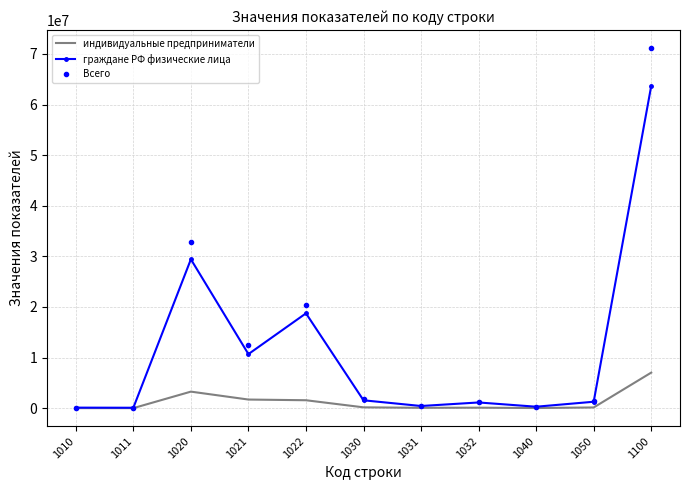

Where is граждане РФ физические лица nearest to the value 31880548?

1020